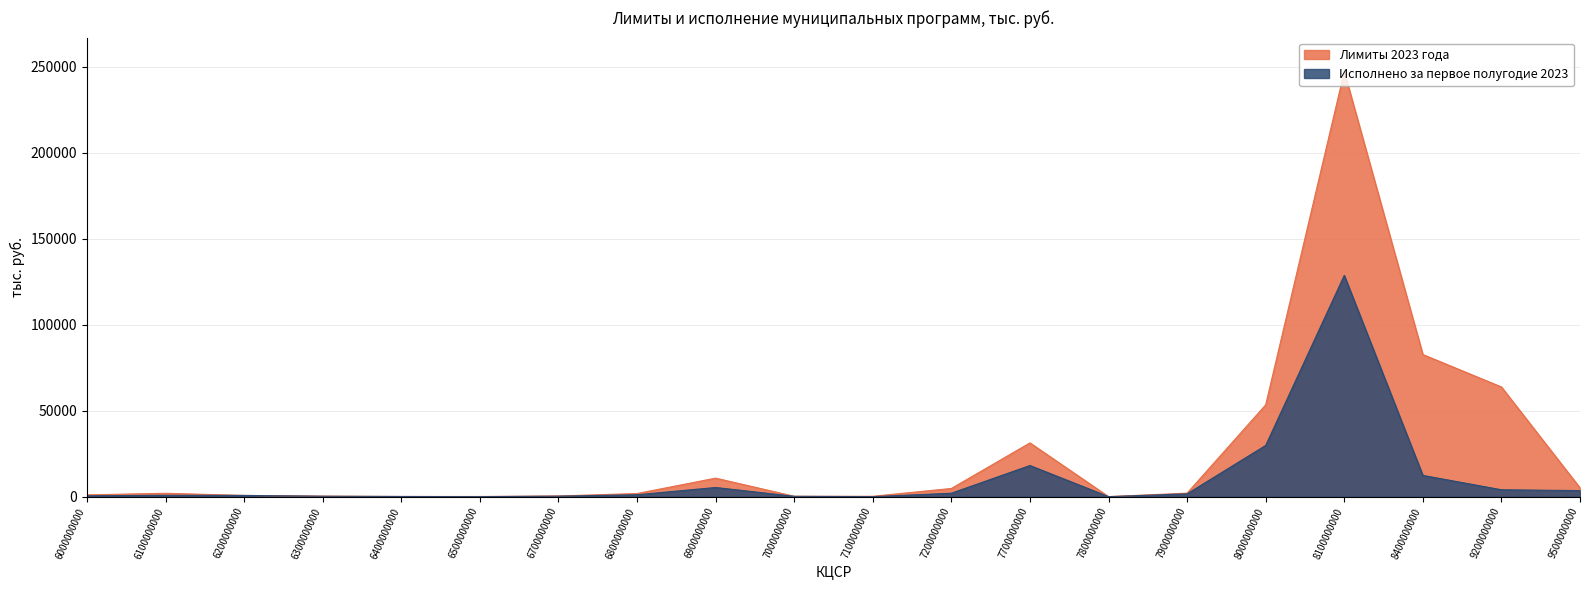

Which has a higher value, 6000000000 or 9200000000?

9200000000